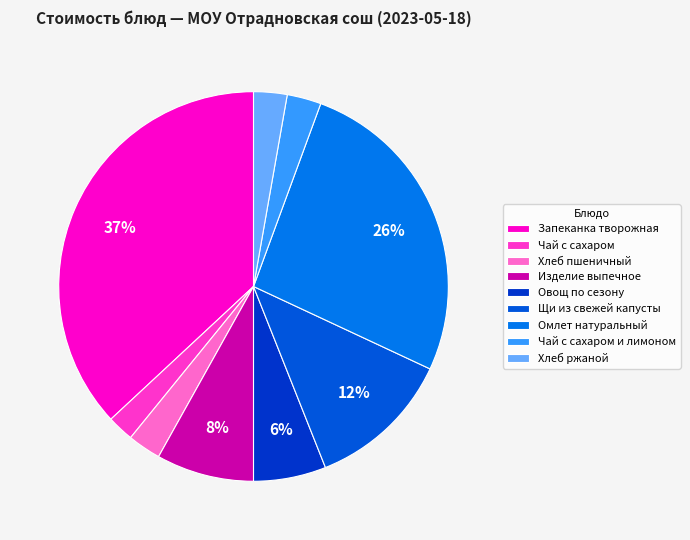

To the nearest percent, what portion does Омлет натуральный represent?

26%